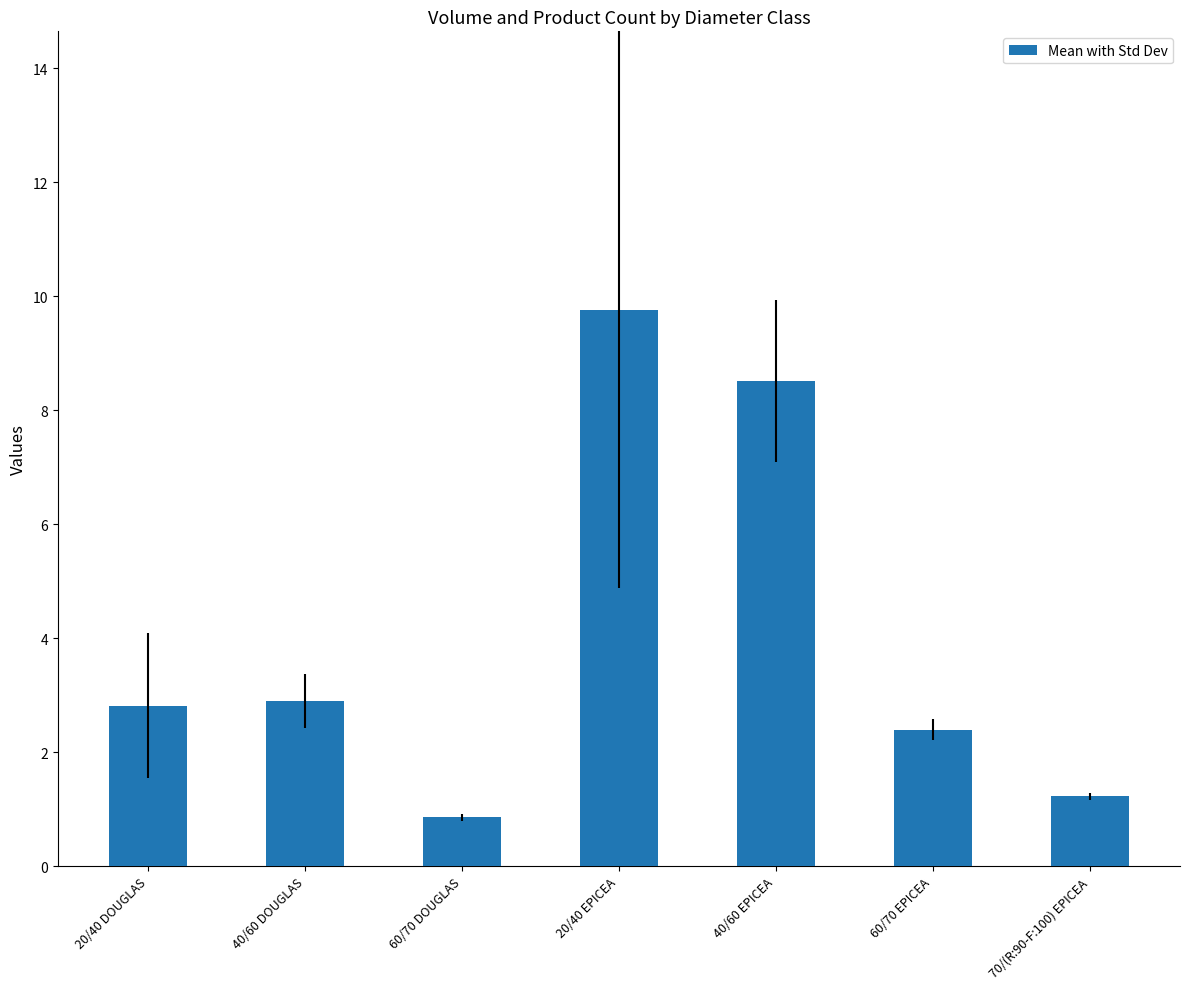

Which has a higher value, 60/70 EPICEA or 40/60 DOUGLAS?

40/60 DOUGLAS